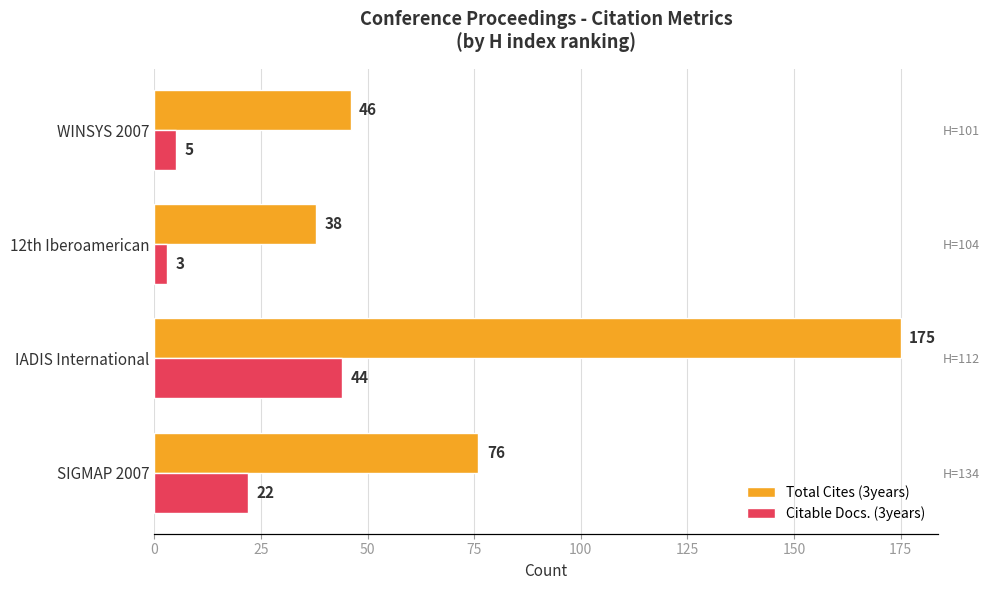

Is the value of Total Cites (3years) at IADIS International greater than the value of Citable Docs. (3years) at IADIS International?

Yes